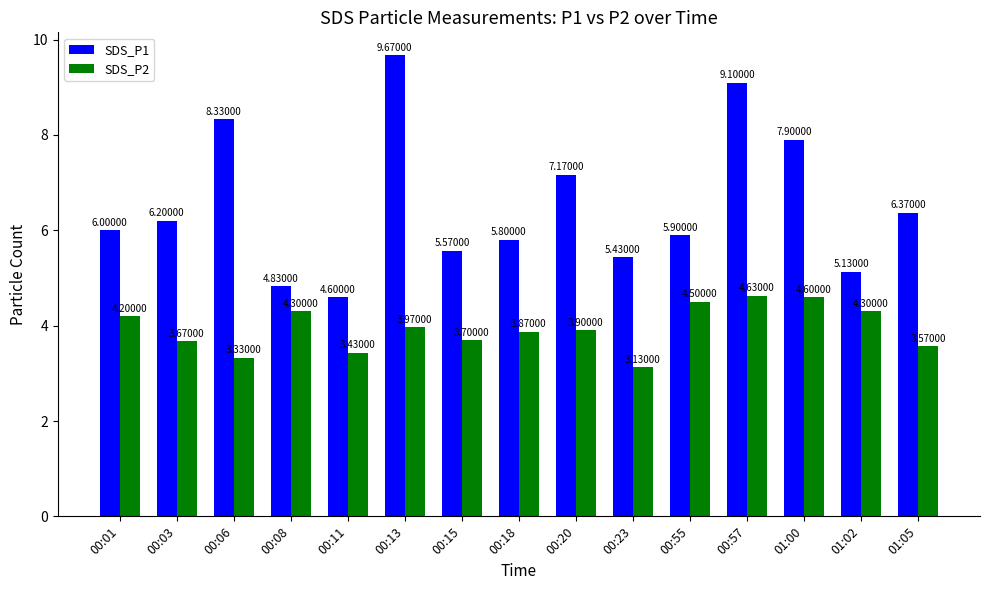

What is the difference between the second highest and minimum values in the SDS_P2 series?

1.5